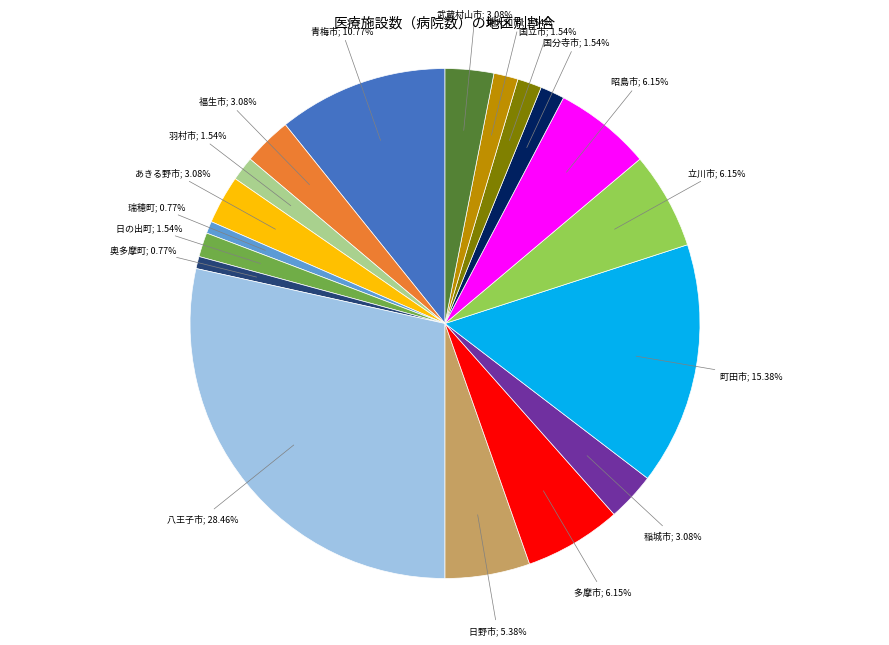

Does any single category account for the majority?

No